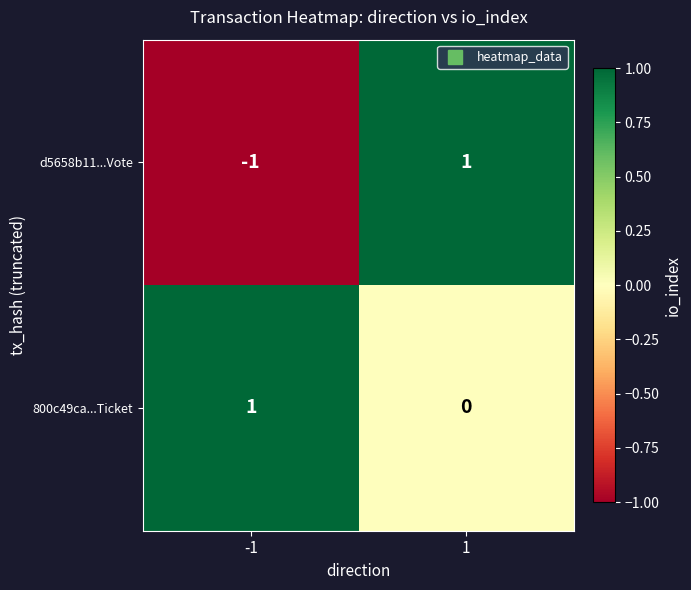

How many categories are shown in the chart?

2